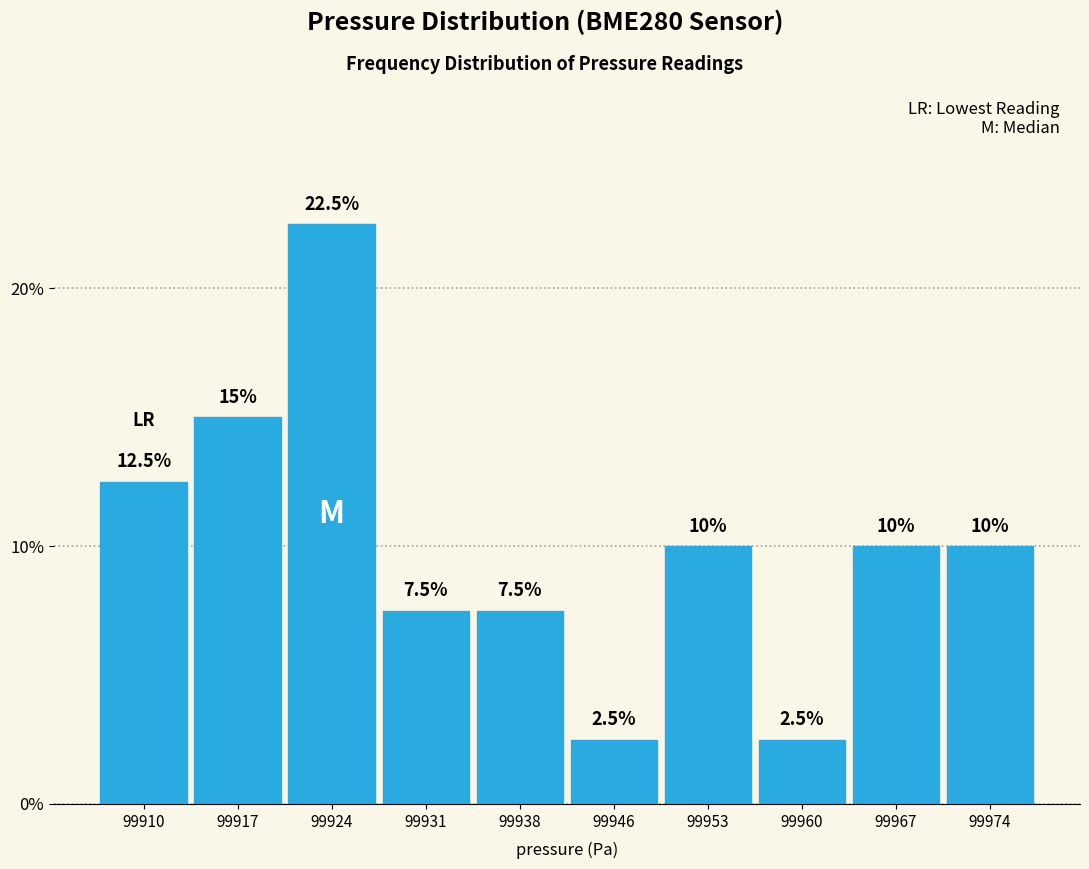

How tall is the bar that spans 99928 to 99935 on the x-axis? The bar edges are not printed on the chart, so give them approximately, as read against the axis.

7.5